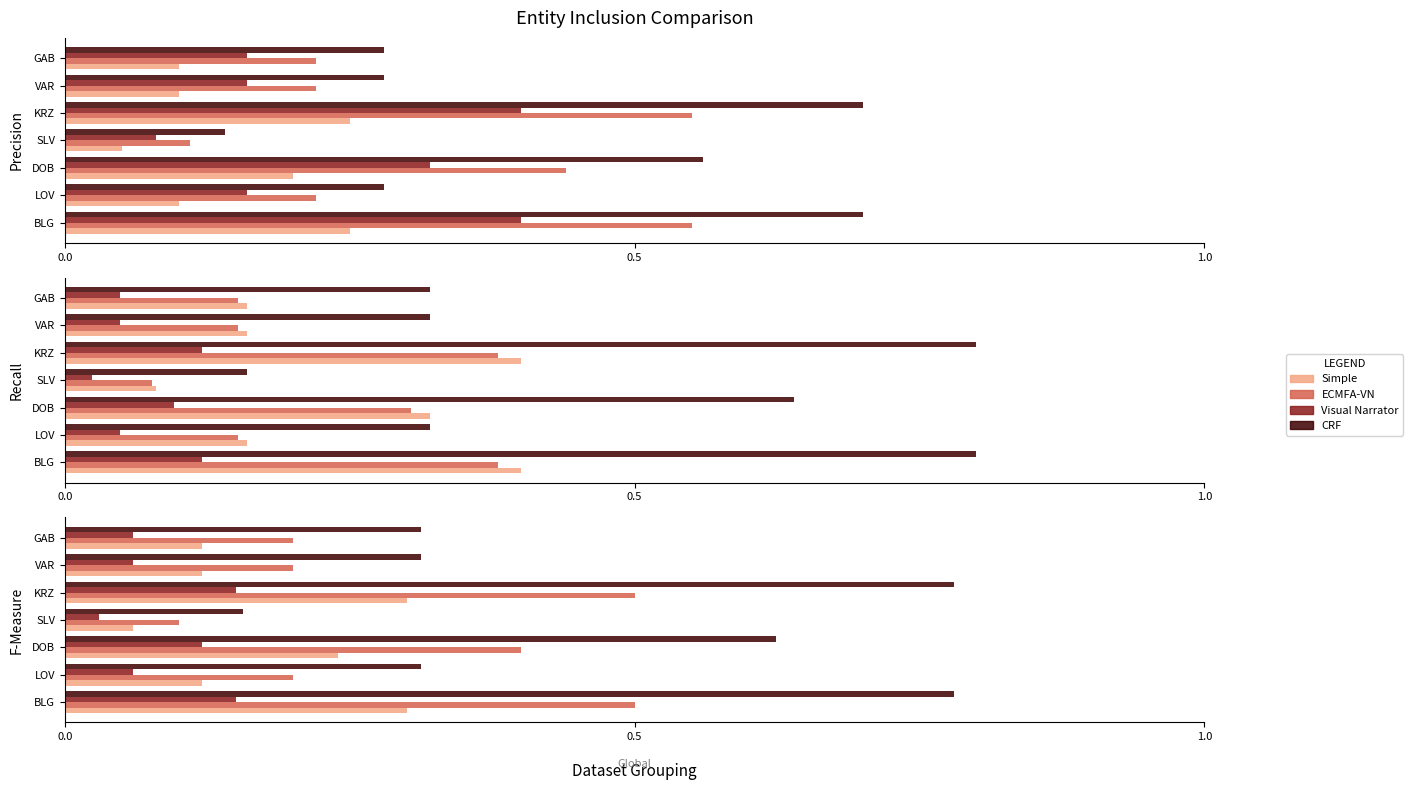

What is the spread (max minus min) of values at KRZ?

0.6